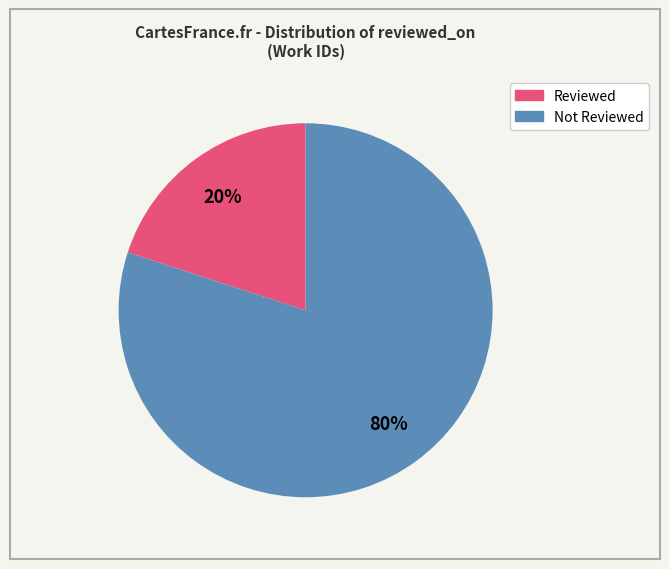

To the nearest percent, what is the average slice percentage?

50%